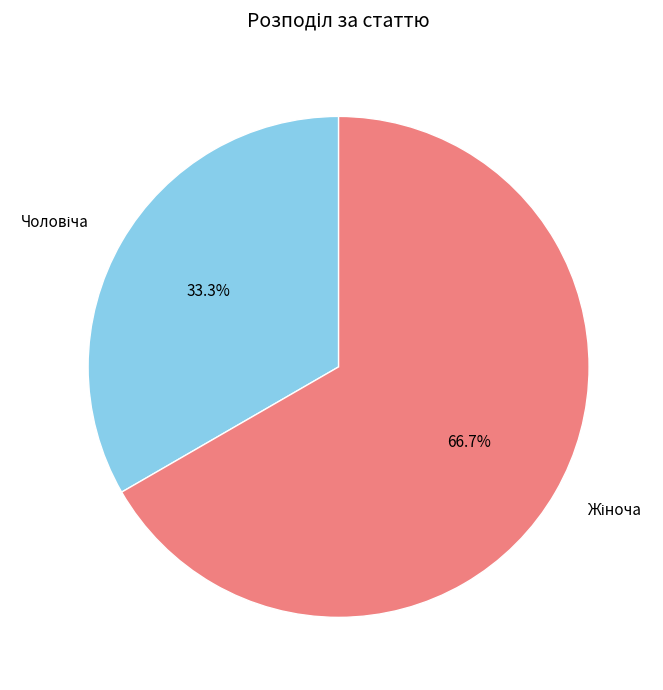

How many segments does this pie chart have?

2